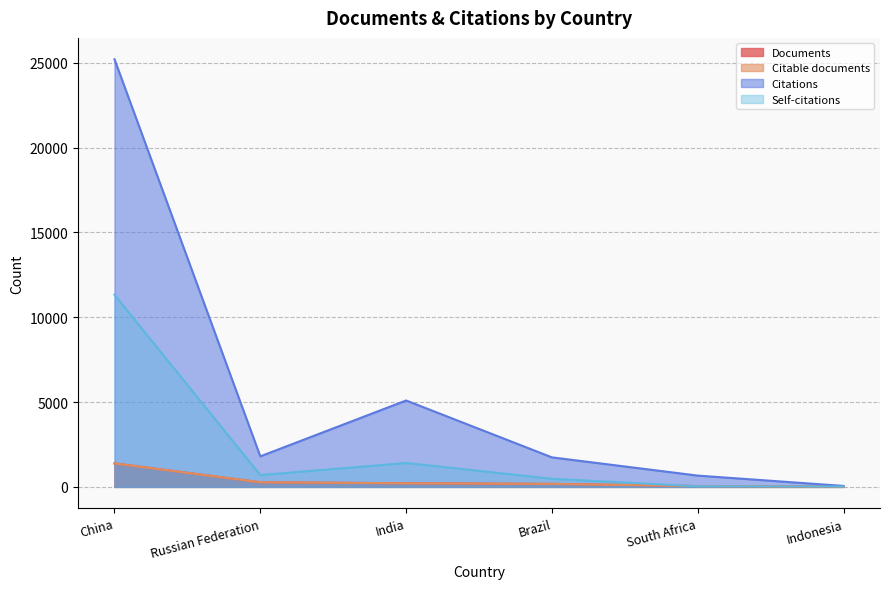

Which series changed the most between Russian Federation and South Africa?

Citations